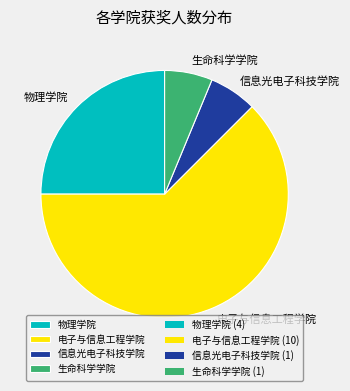

Approximately how many times larger is the value at 物理学院 compared to 电子与信息工程学院?

0.4